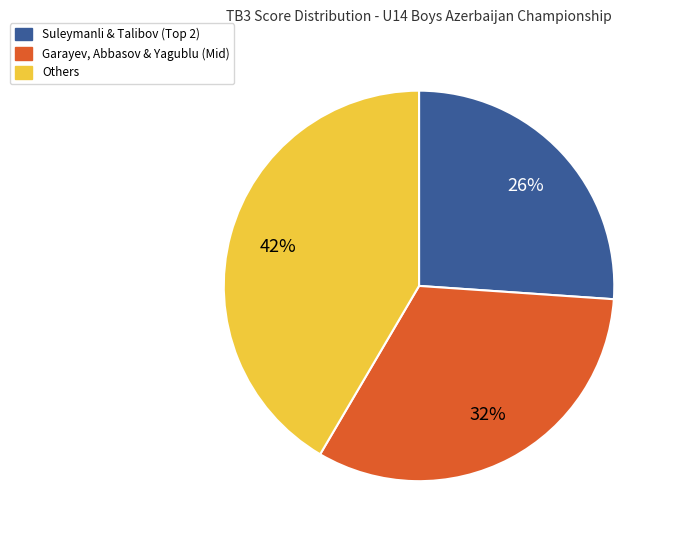

To the nearest percent, what is the average slice percentage?

33%